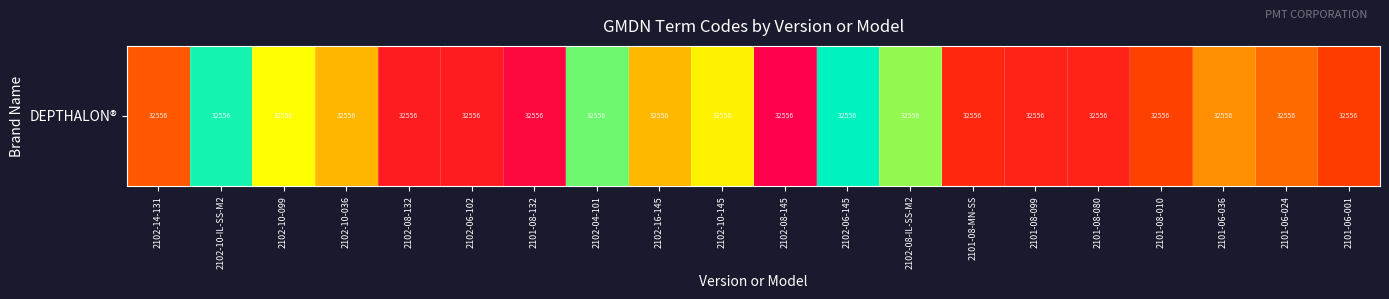

Is it true that the value at 2101-08-132 is 55842.4?

False